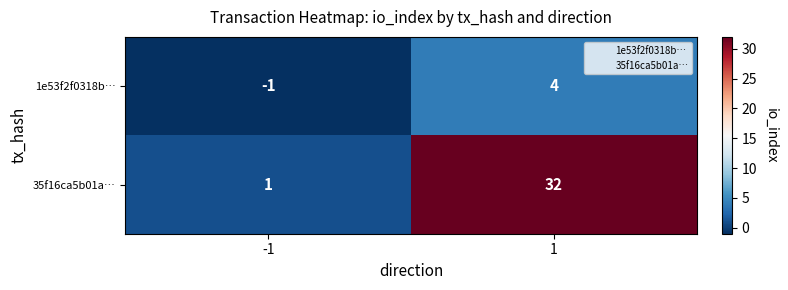

The value of 35f16ca5b01a… at 1 is 32. True or false?

True